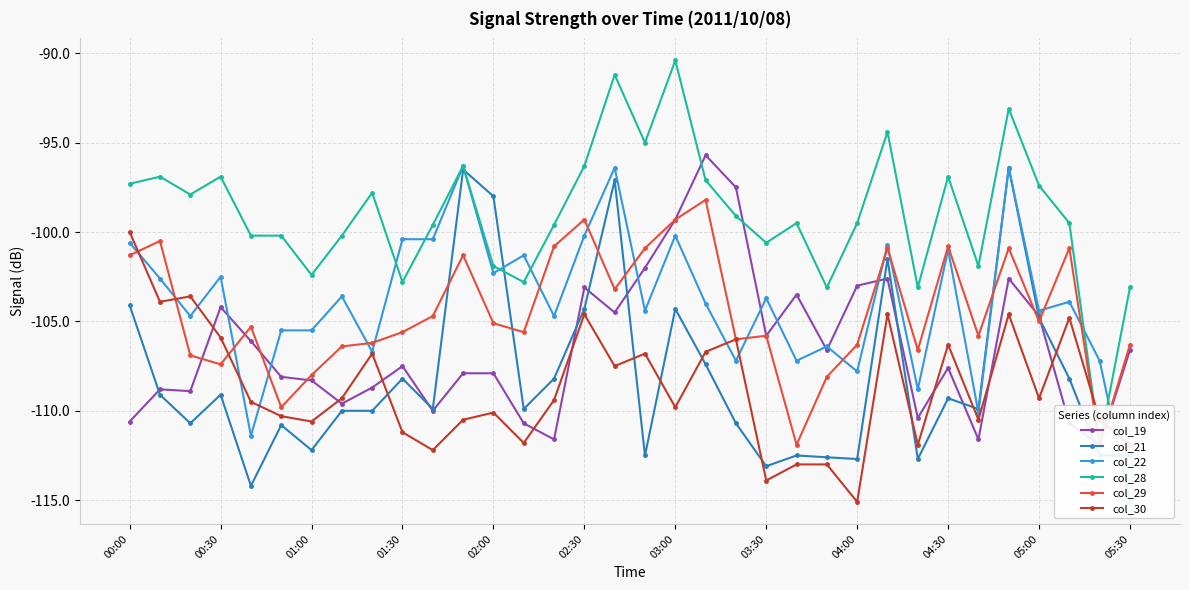

Which category has the highest value in the col_30 series?

00:00